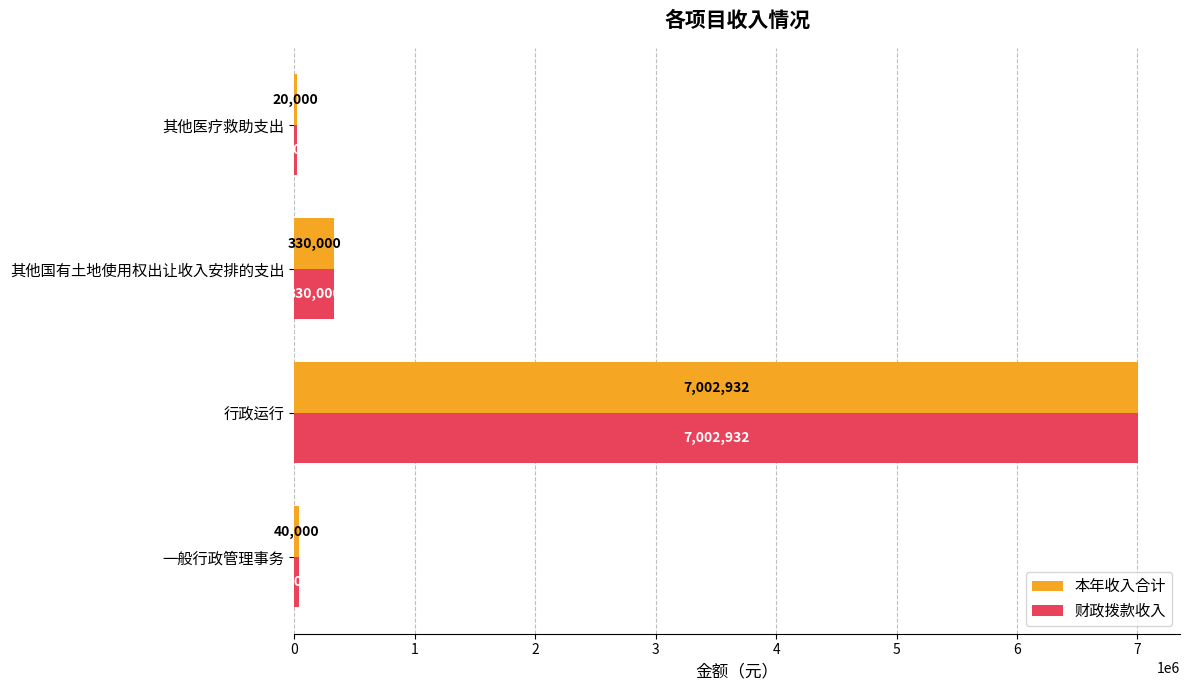

At which category is the sum across all series the highest?

行政运行